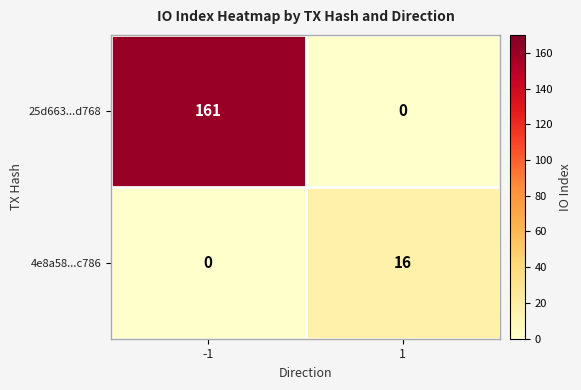

At which category is the sum across all series the highest?

-1